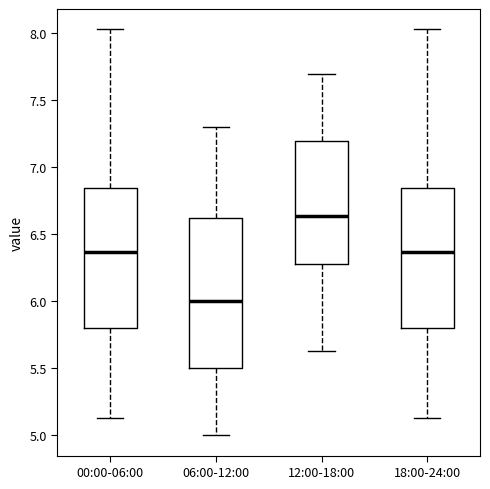

Which box has the lowest median line?

06:00-12:00